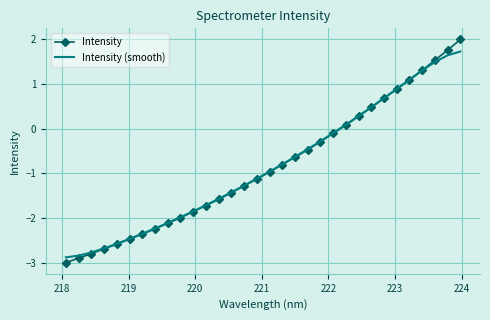

How many categories are shown in the chart?

32